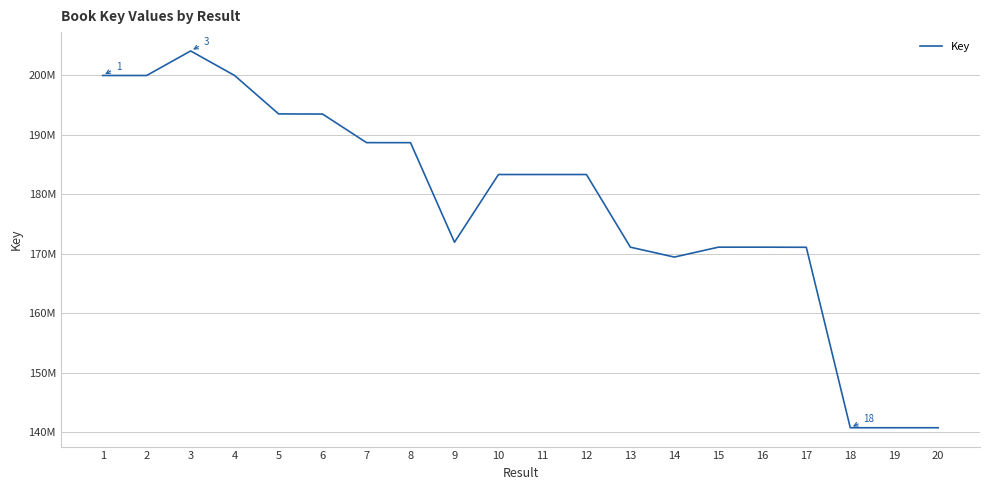

What is the smallest value displayed?

140791148